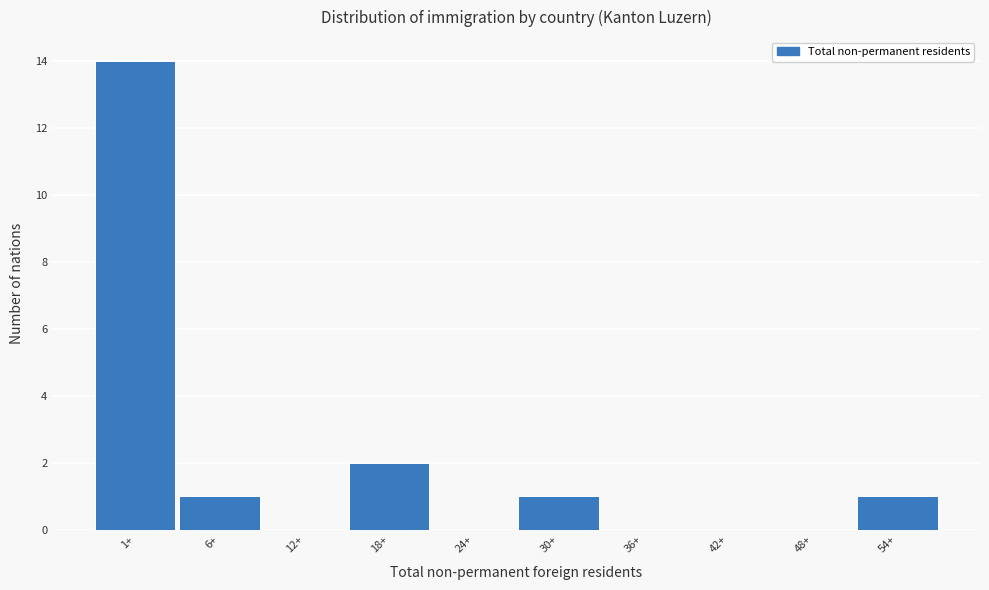

Reading right to left, extract all data points from this chart.

54+=1	48+=0	42+=0	36+=0	30+=1	24+=0	18+=2	12+=0	6+=1	1+=14